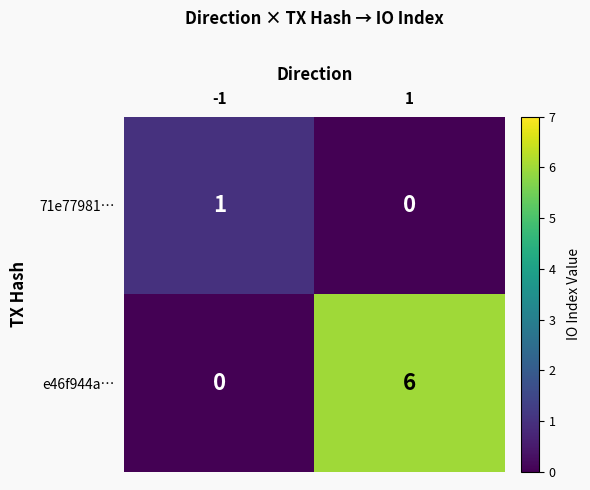

Which series changed the most between -1 and 1?

e46f944a…